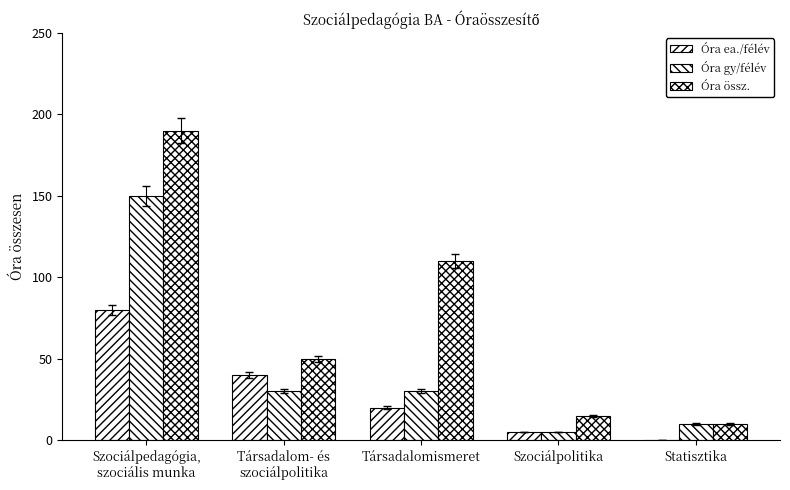

How many positive values does the Óra ea./félév series have?

4